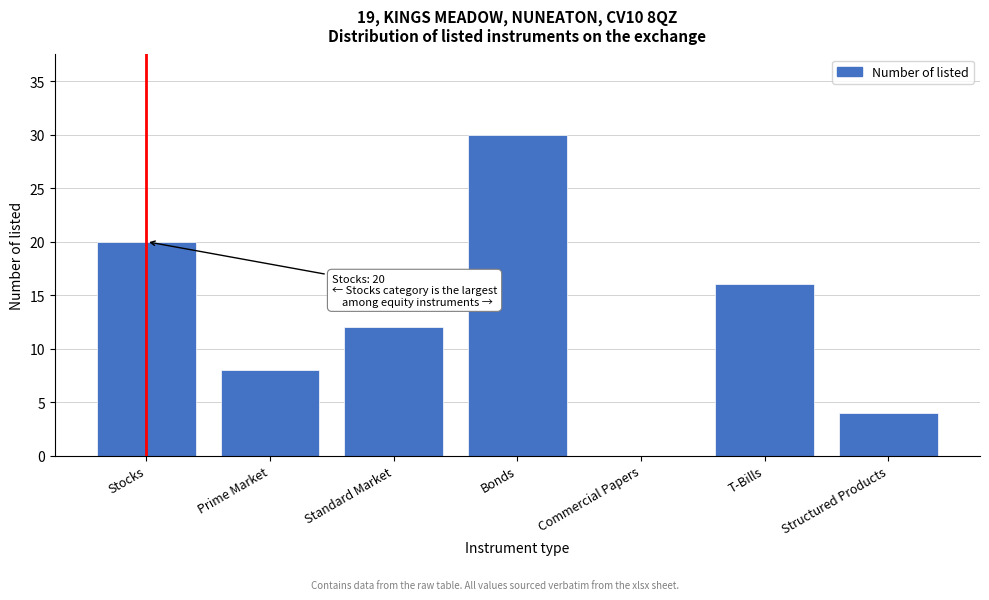

At which label is the value closest to 15?

T-Bills